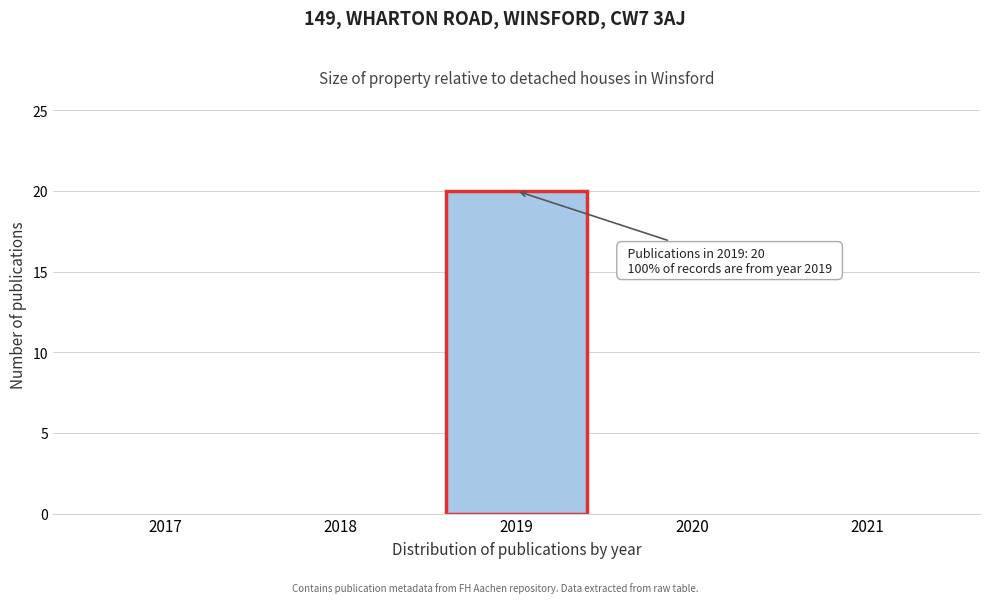

Reading left to right, transcribe all the data shown in this chart.

2017=0	2018=0	2019=20	2020=0	2021=0